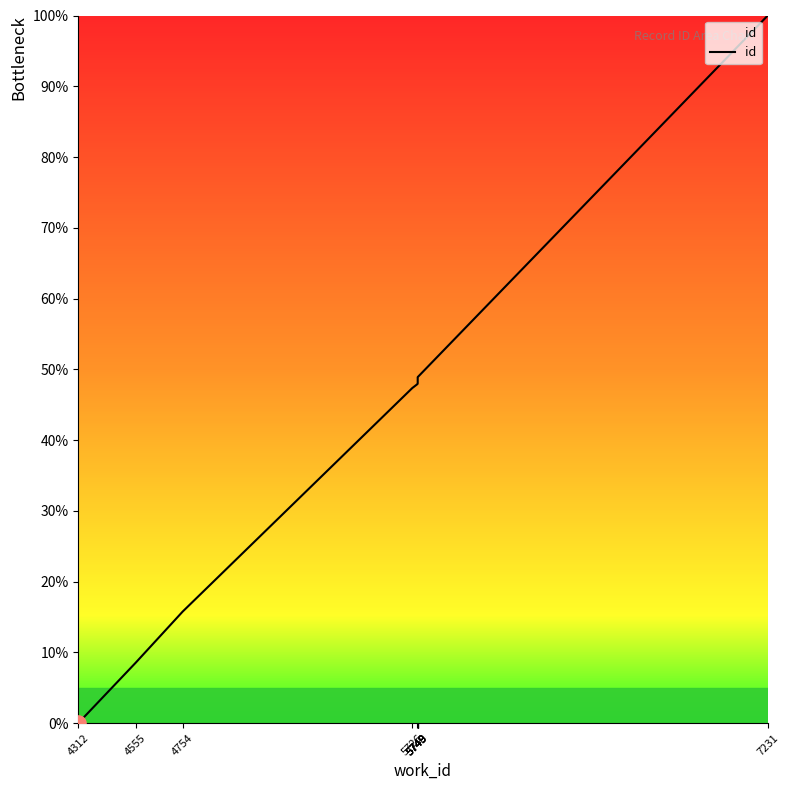

What is the change in value from 4754 to 5748?

+32.2